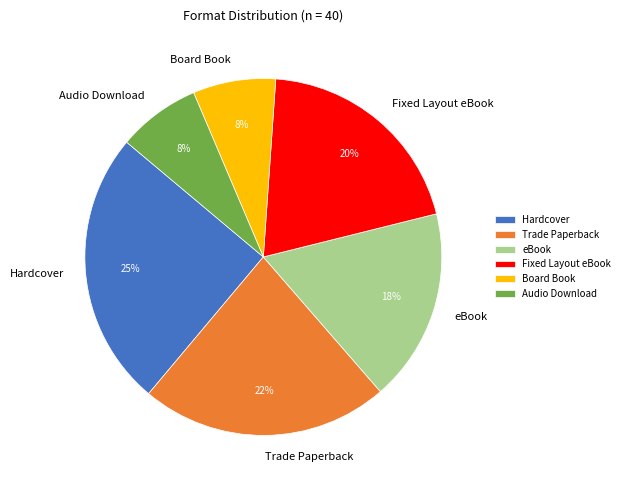

Is it true that Fixed Layout eBook is 13% of the pie?

False